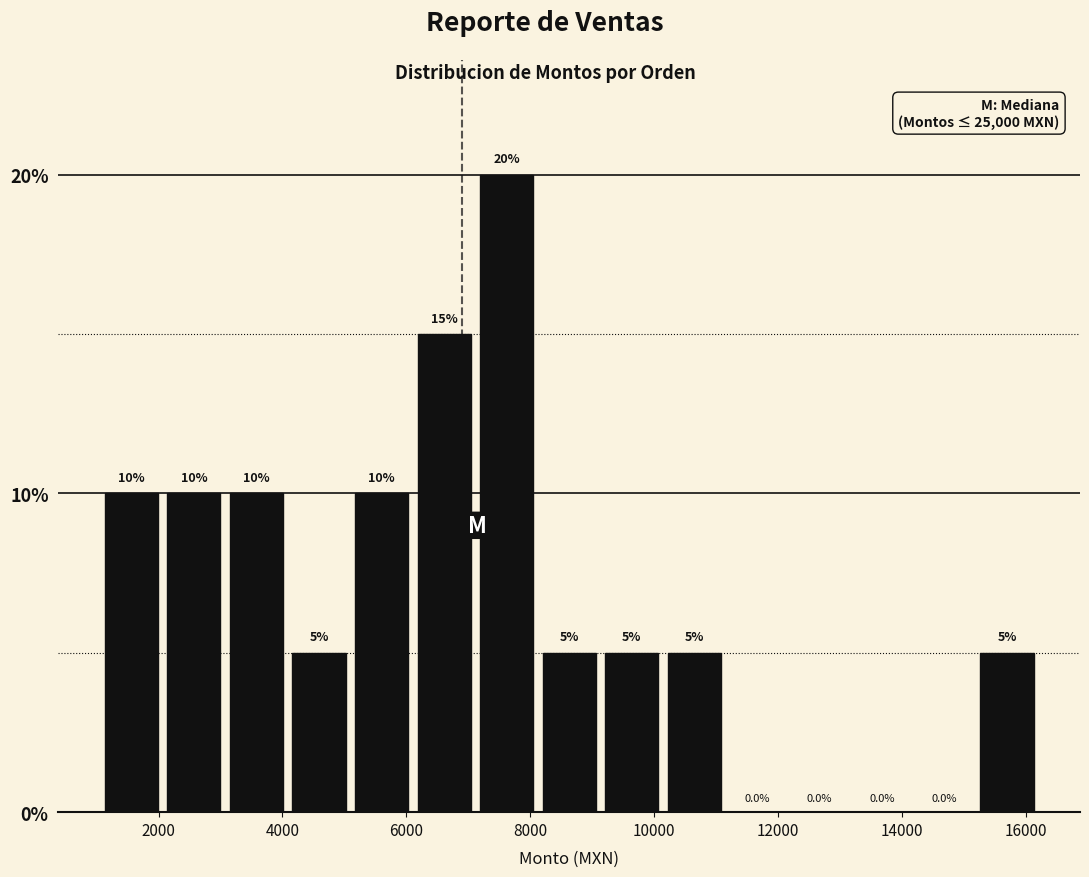

Over which range of the x-axis is the bar tallest?

7200 to 8200